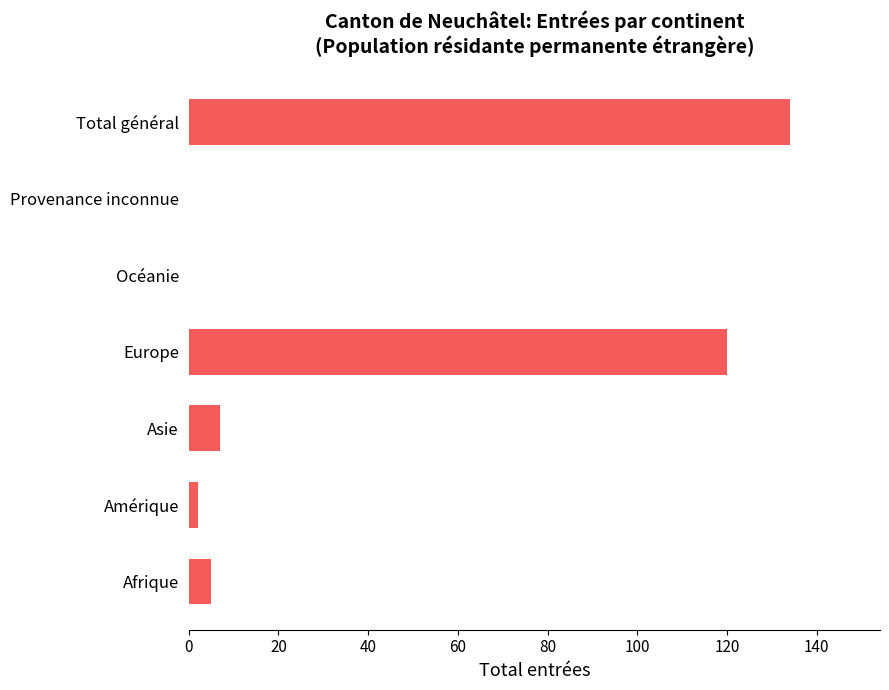

What is the sum of all values?

268